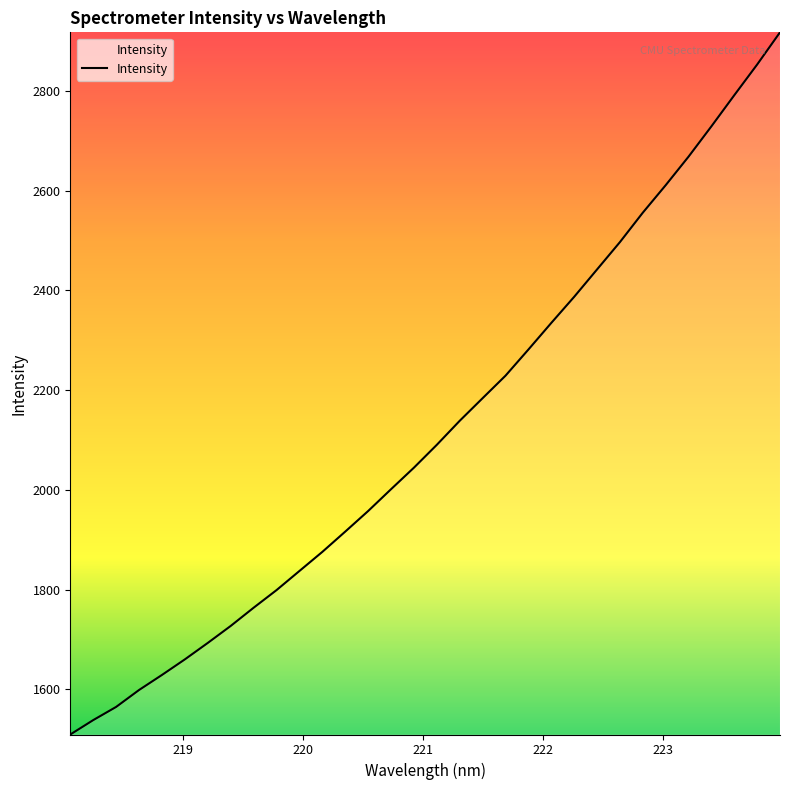

What is the minimum value shown in the chart?

1509.8